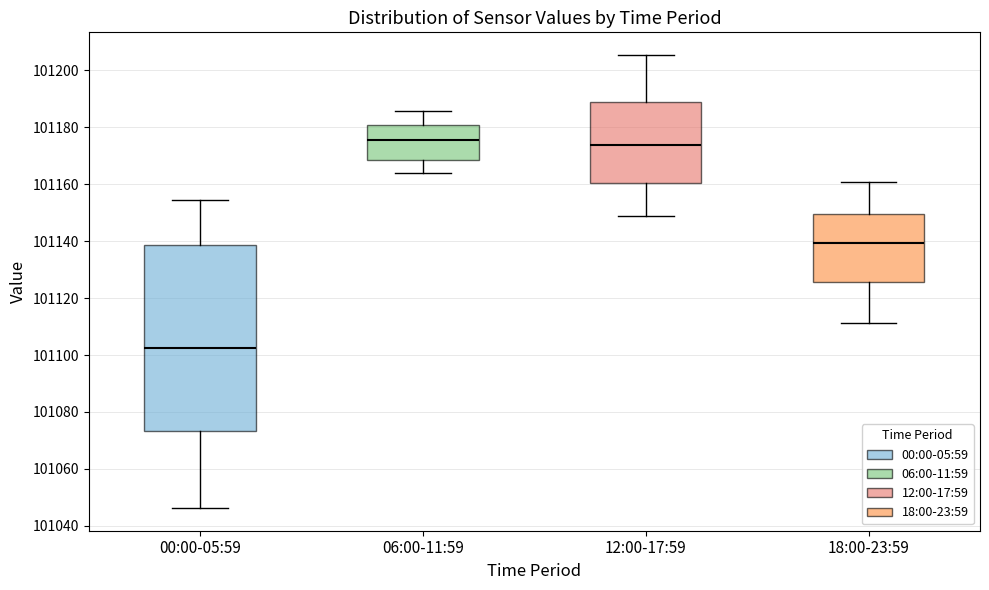

Reading left to right, read every box against the y-axis: the position of its median line, the range the box covers, and the ends of its whiskers. The values are not printed on the chart, so give them approximately, as read against the axis.

00:00-05:59: median 101102, box 101074 to 101138, whiskers 101046 to 101154
06:00-11:59: median 101176, box 101168 to 101180, whiskers 101164 to 101186
12:00-17:59: median 101174, box 101160 to 101188, whiskers 101148 to 101206
18:00-23:59: median 101140, box 101126 to 101150, whiskers 101112 to 101160